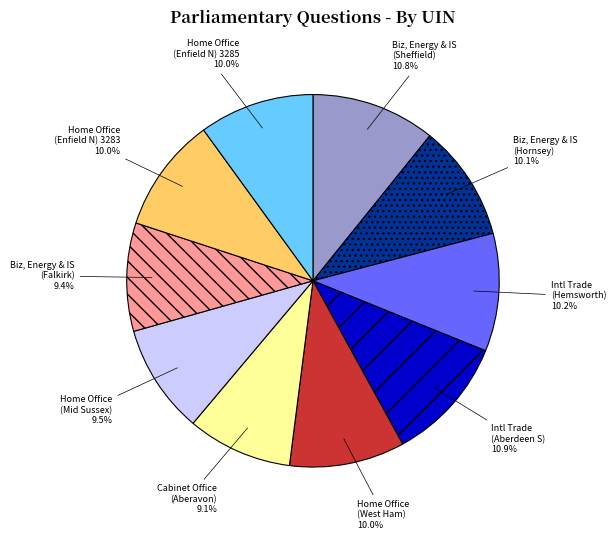

What is the ratio of the value at Cabinet Office (Aberavon) to the value at Home Office (Mid Sussex)?

1.0